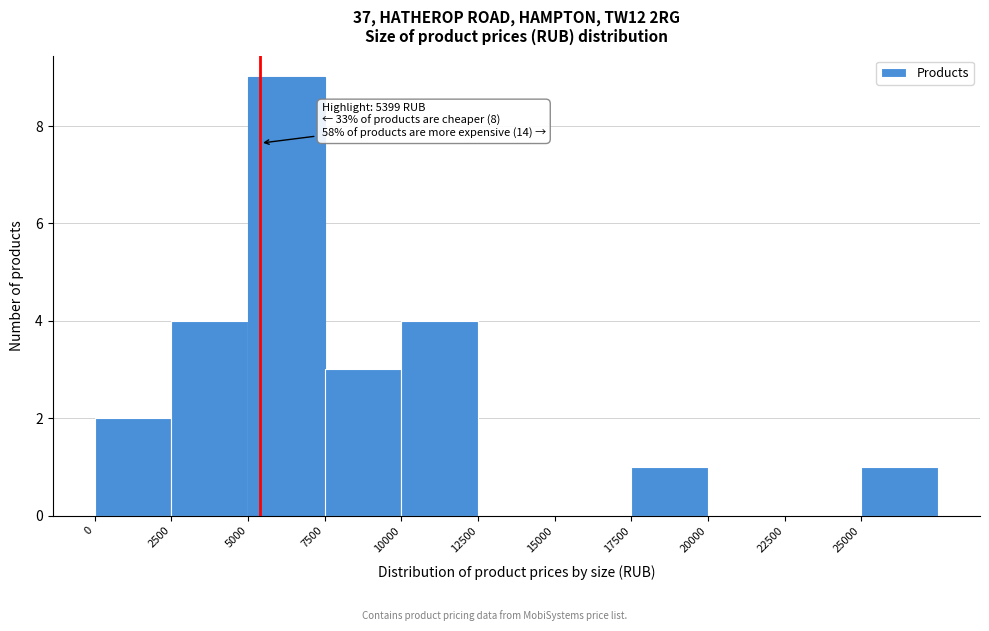

Over which range of the x-axis is the bar tallest?

5000 to 7500